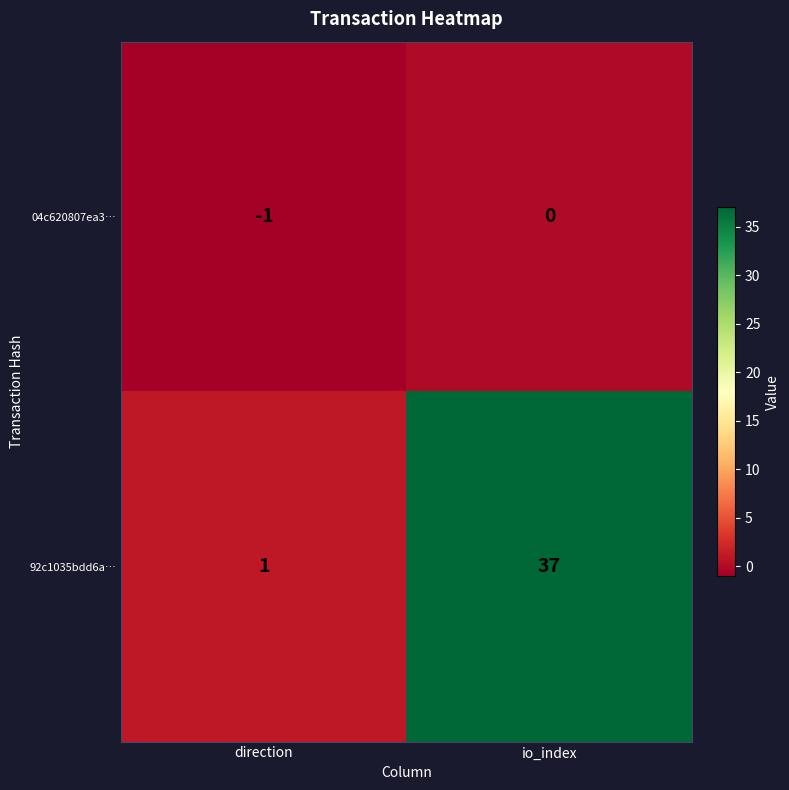

Which series has the widest spread of values?

92c1035bdd6a…